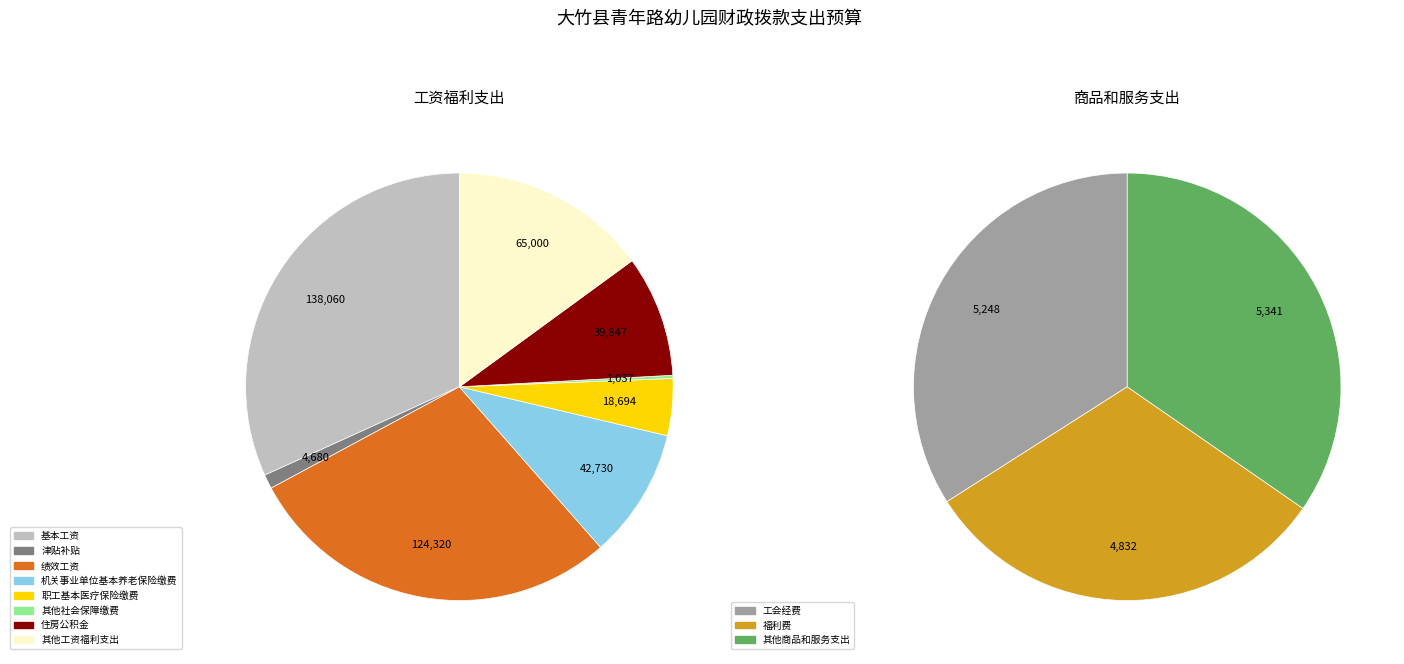

To the nearest percent, what portion does 住房公积金 represent?

9%